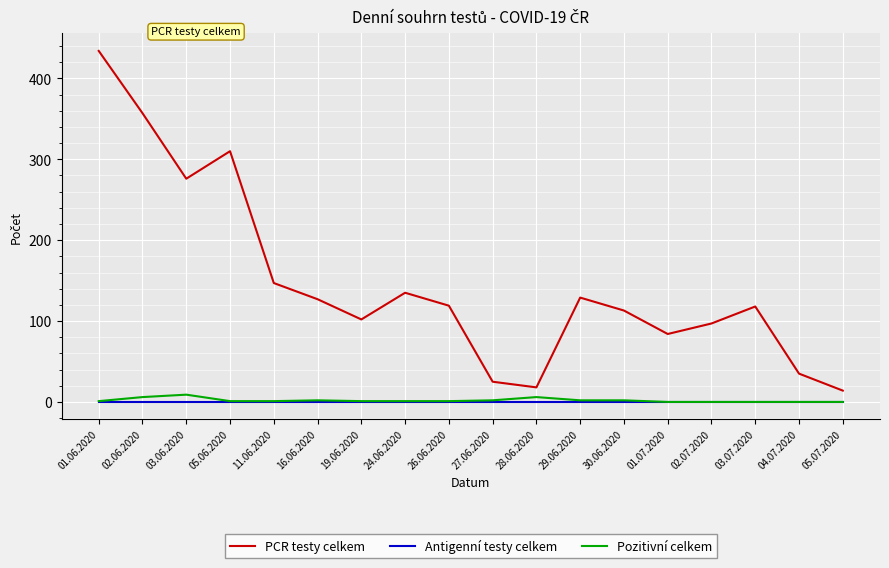

Count the Pozitivní celkem values in the range 0 to 2.

15